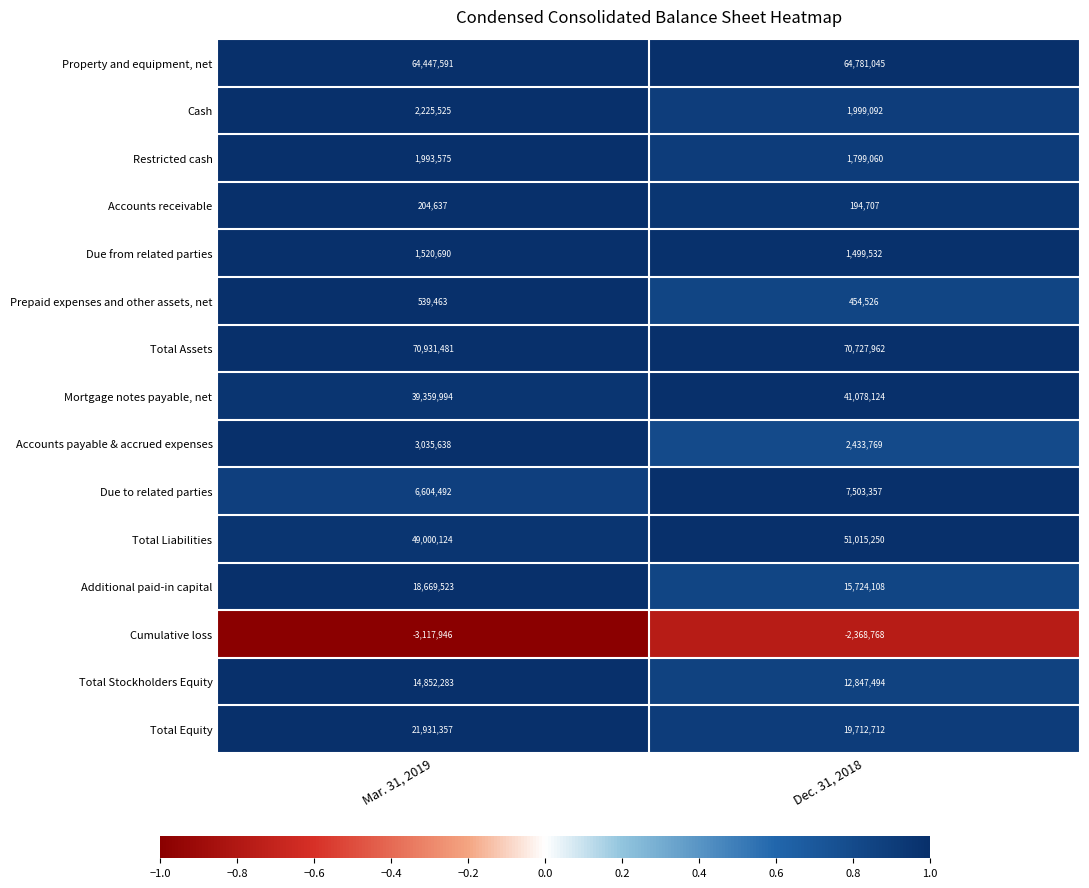

Read the Total Equity value at Dec. 31, 2018.

19712712